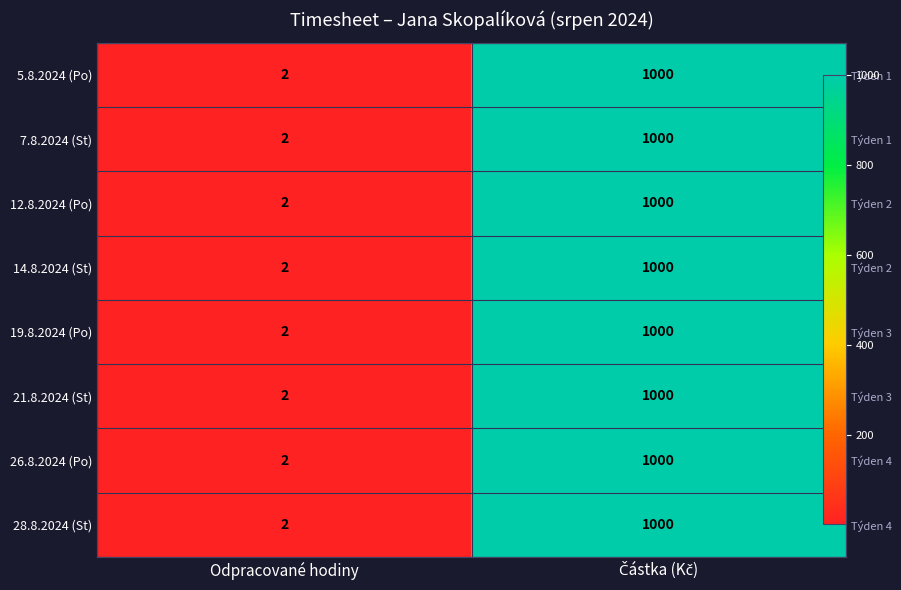

At which label is 14.8.2024 (St) closest to 501?

Odpracované hodiny